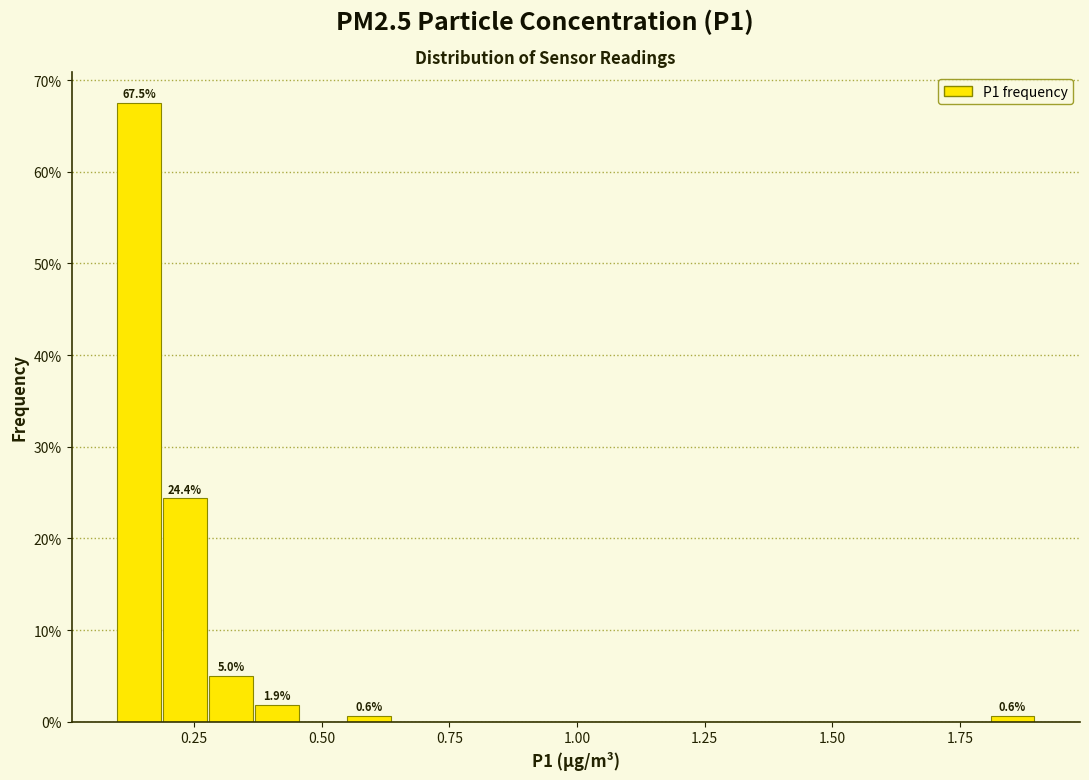

Read against the x-axis, roughly where is the centre of the tallest bar?

0.15